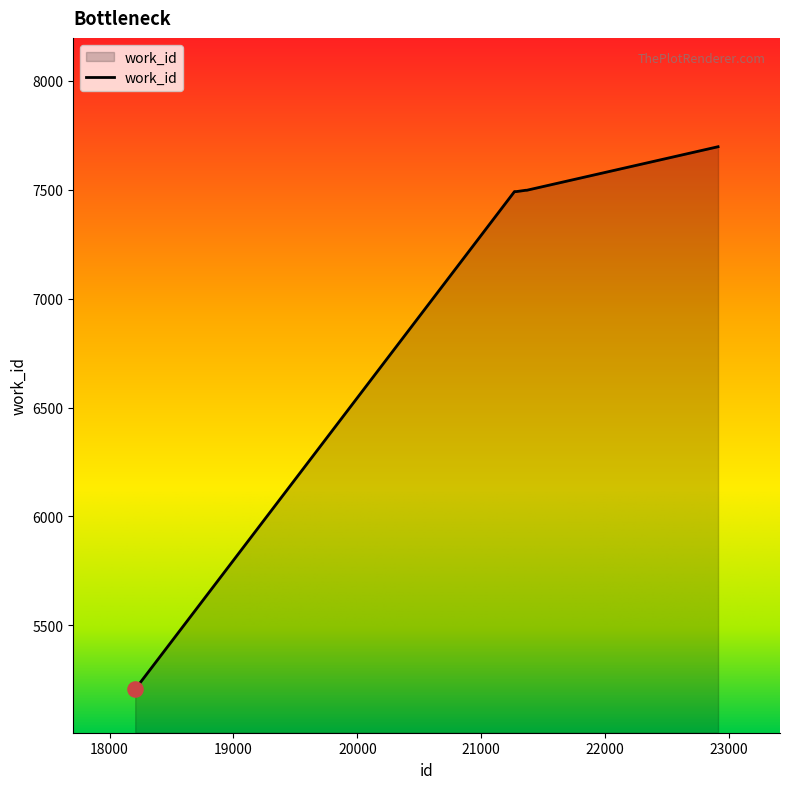

What is the greatest value displayed?

7698